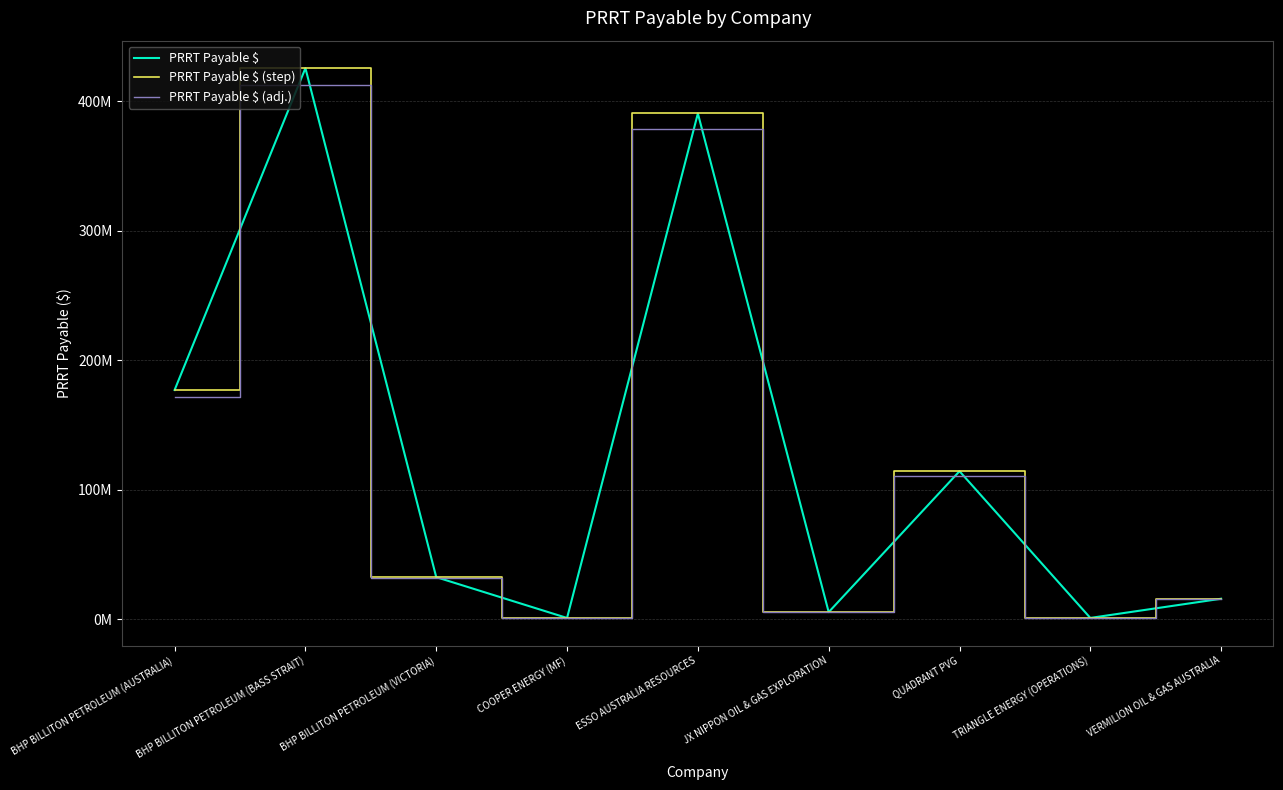

What is the difference between the maximum and minimum values in the PRRT Payable $ (adj.) series?

411879311.6